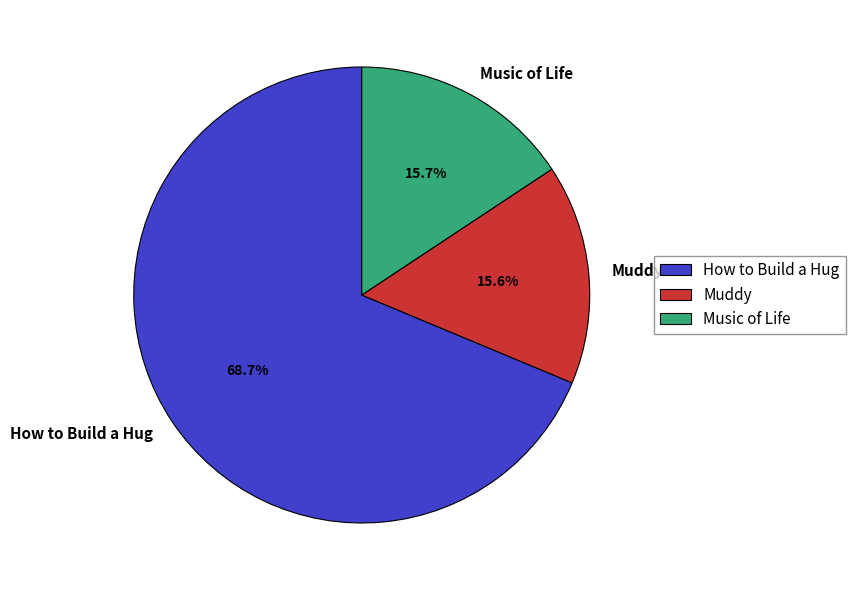

To the nearest percent, what is the difference between the largest and smallest slice percentages?

53%